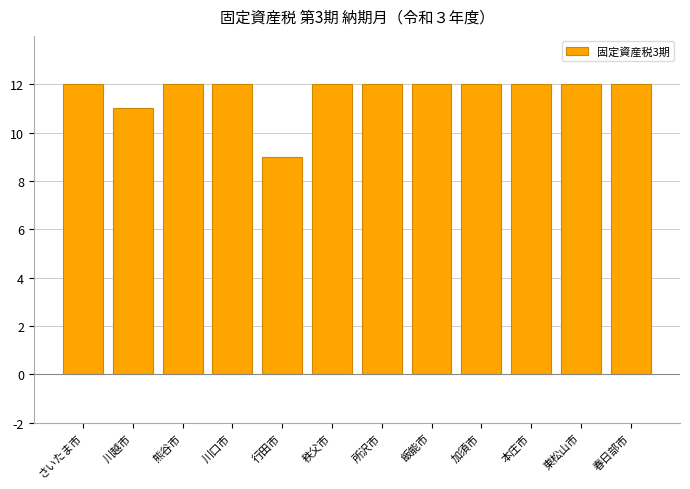

Does the chart contain any negative values?

No